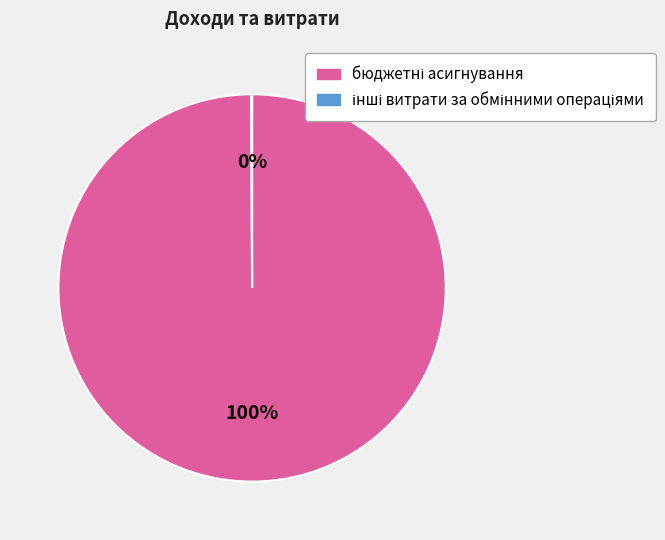

Does any single category account for the majority?

Yes